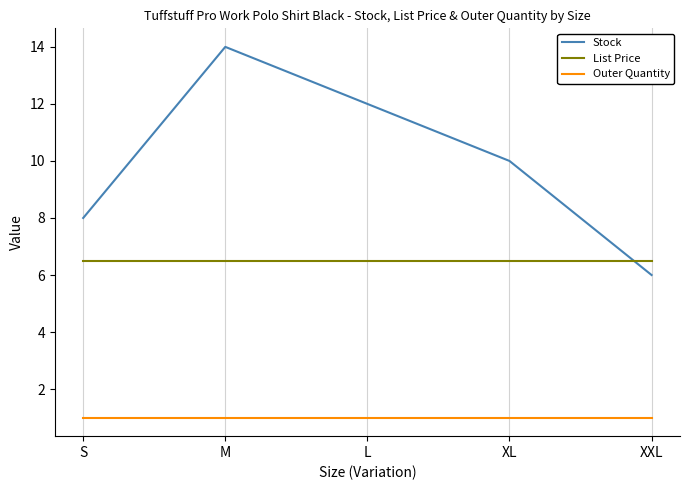

Rank the series at XL from highest to lowest value.

Stock, List Price, Outer Quantity